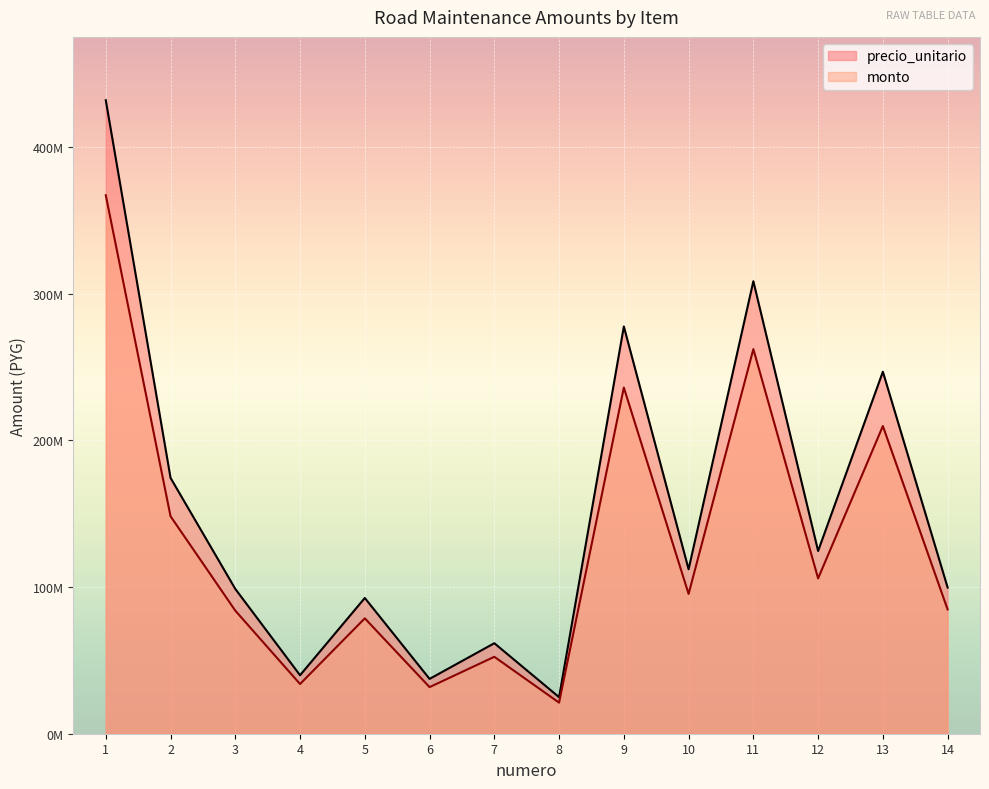

The precio_unitario series shows 124637500.0 at 12. True or false?

True